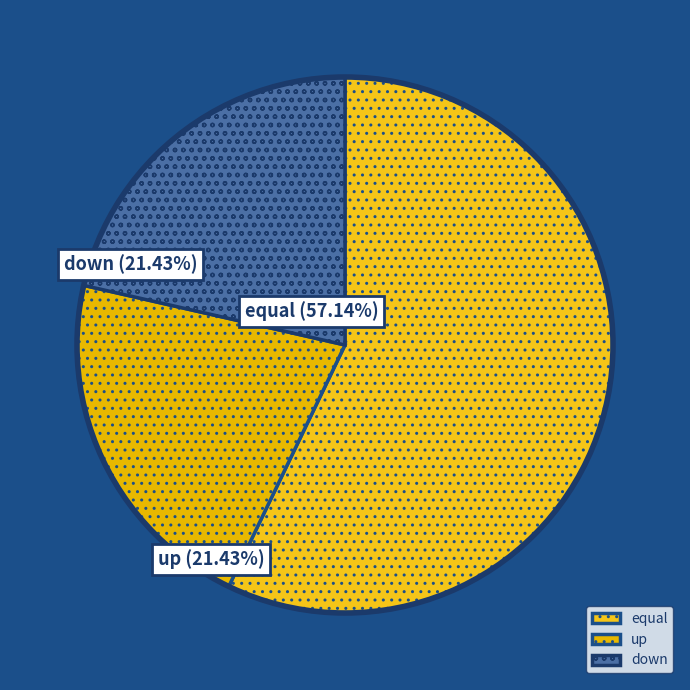

Do down and equal together represent more than half of the pie?

Yes